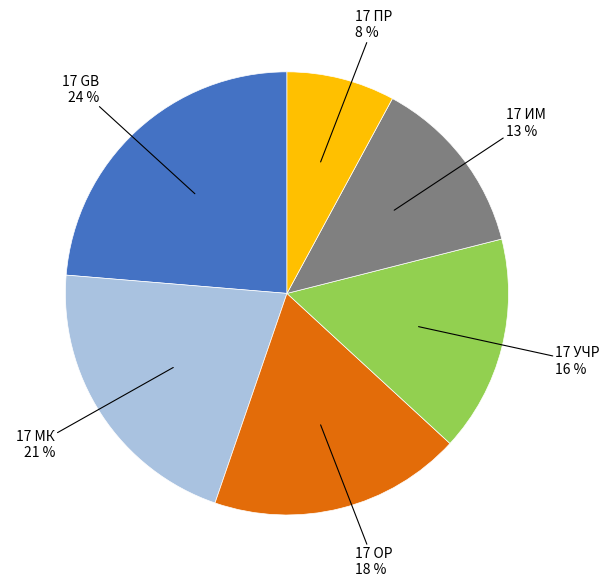

Is there any slice that represents more than half of the pie?

No